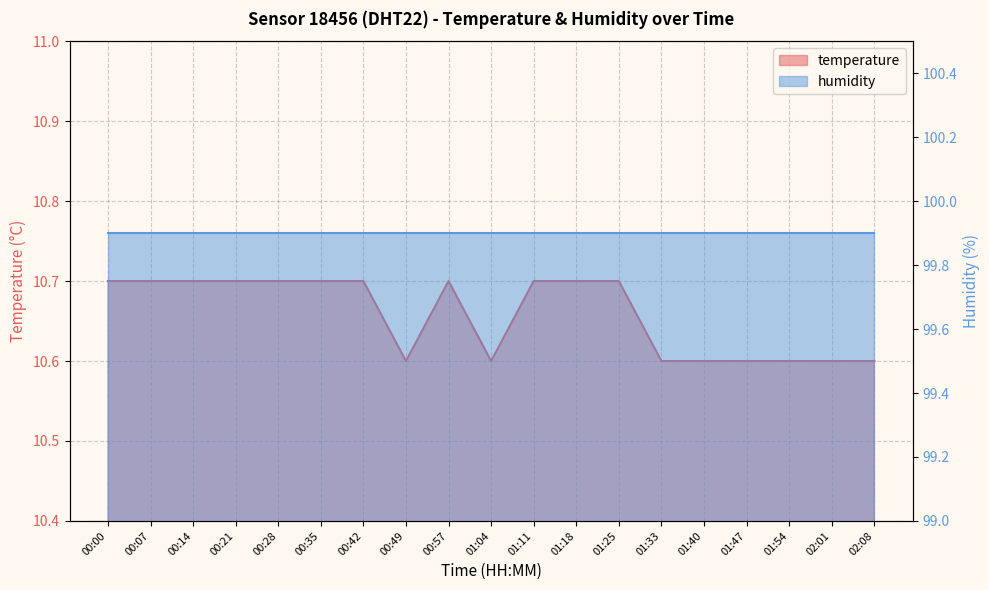

Reading right to left, what are all the values shown in this chart?

10.6	10.6	10.6	10.6	10.6	10.6	10.7	10.7	10.7	10.6	10.7	10.6	10.7	10.7	10.7	10.7	10.7	10.7	10.7